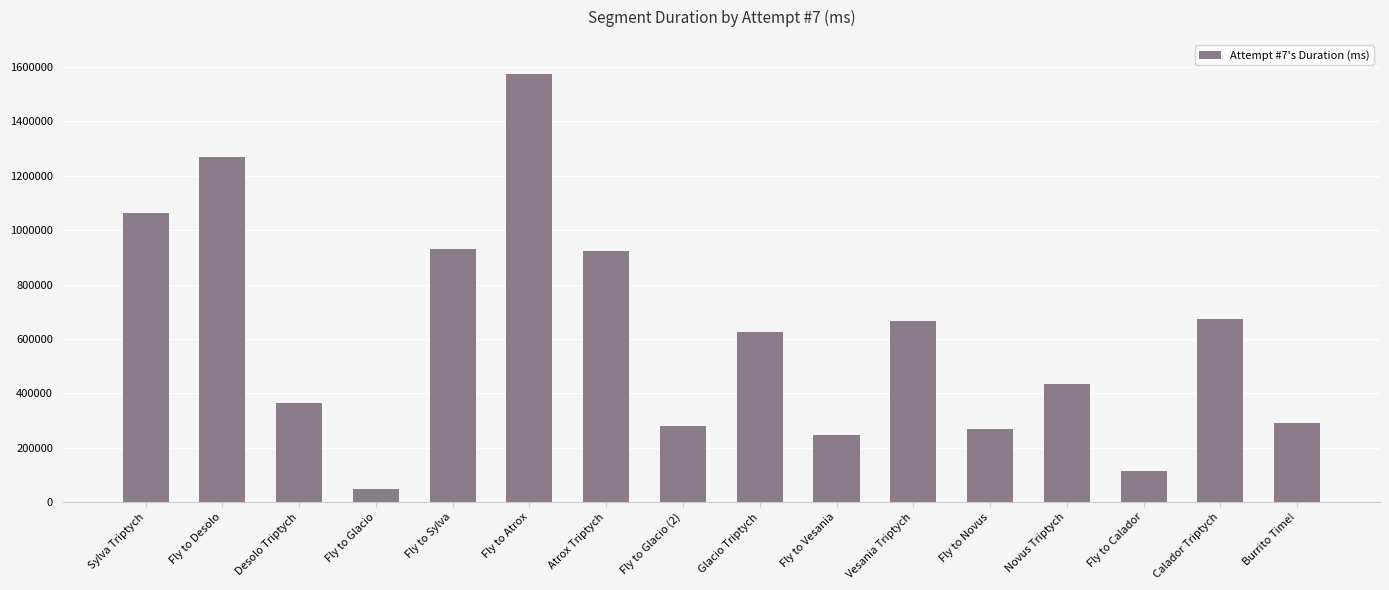

What is the greatest value displayed?

1574375